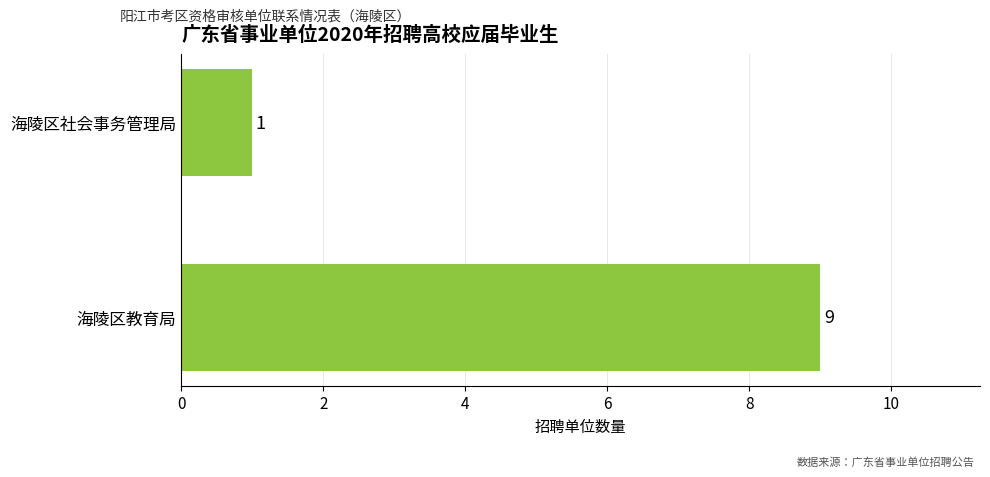

What is the greatest value displayed?

9